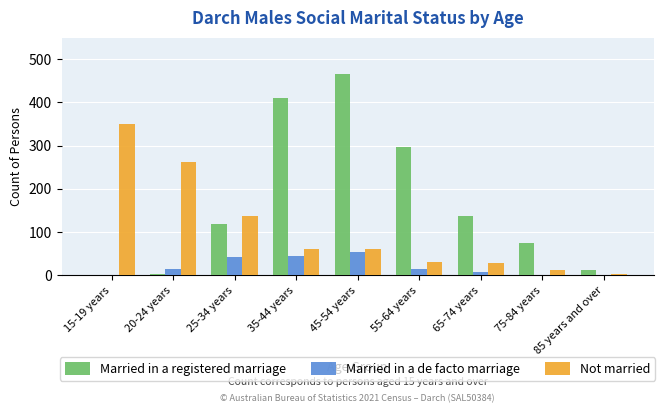

What is the sum of all Not married values?

940